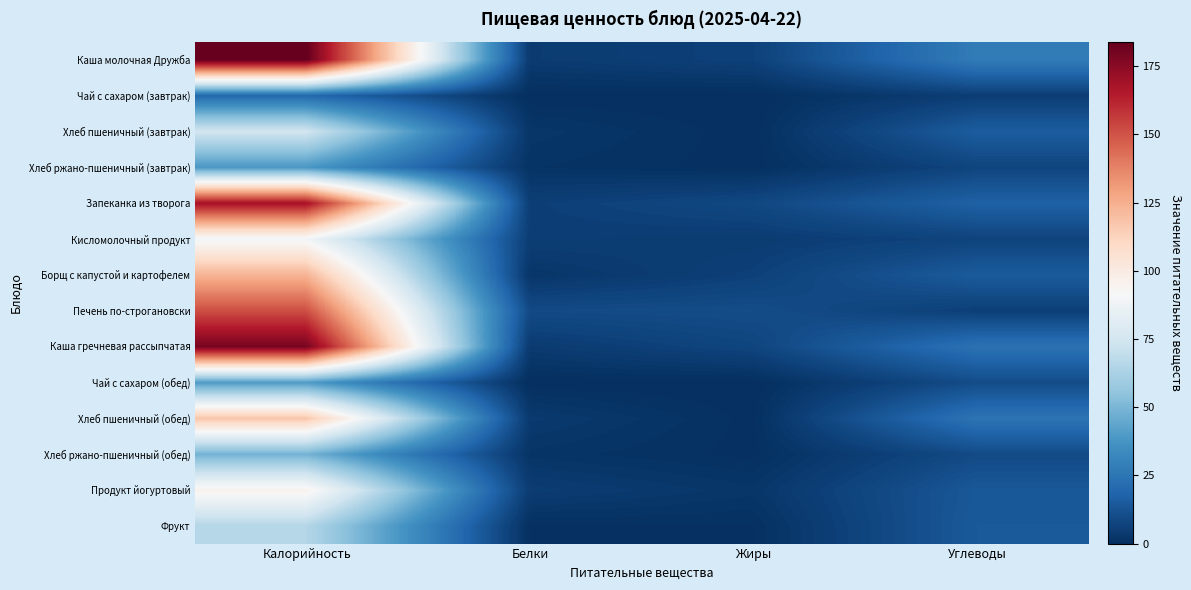

At Углеводы, list the series in order from largest to smallest.

Каша молочная Дружба, Хлеб пшеничный (обед), Каша гречневая рассыпчатая, Запеканка из творога, Хлеб пшеничный (завтрак), Борщ с капустой и картофелем, Фрукт, Продукт йогуртовый, Чай с сахаром (обед), Хлеб ржано-пшеничный (обед), Хлеб ржано-пшеничный (завтрак), Кисломолочный продукт, Печень по-строгановски, Чай с сахаром (завтрак)